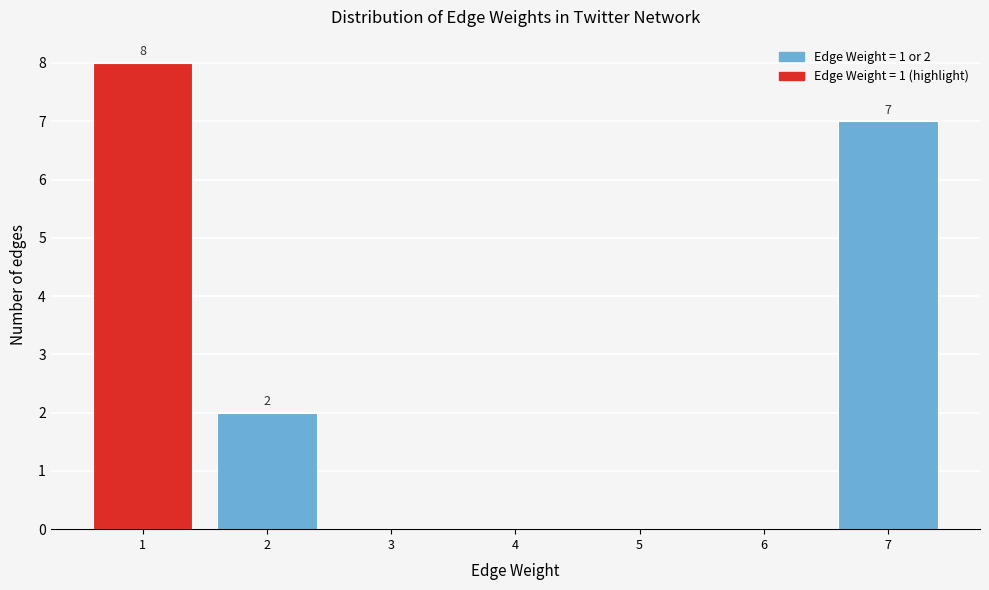

Reading left to right, list all the values displayed in this chart.

1=8	2=2	3=0	4=0	5=0	6=0	7=7